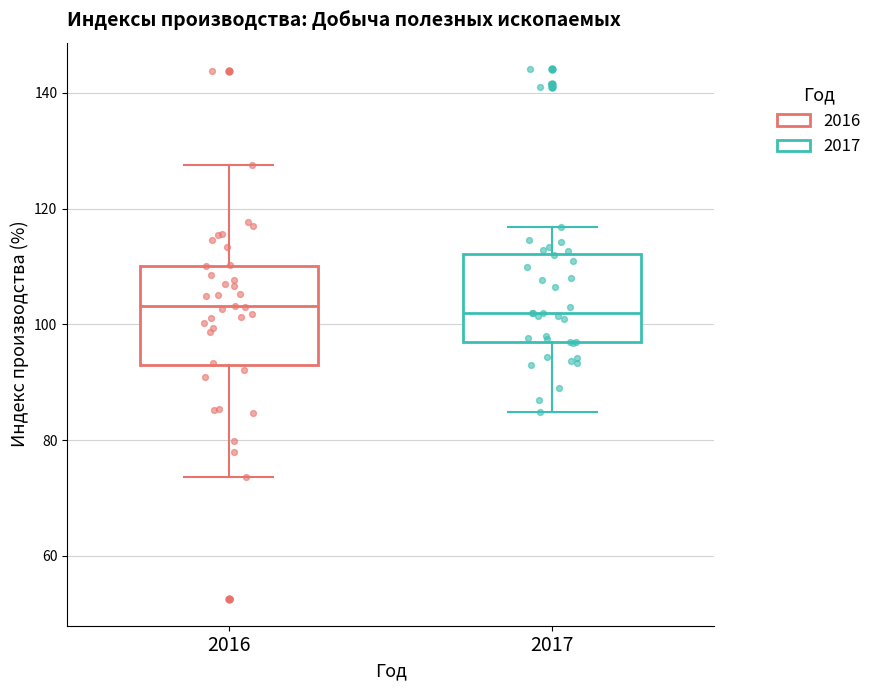

Reading left to right, transcribe this box plot: for each box, give where its median line is, the range the box spans, and where its two whiskers end, as read against the y-axis. The values are not printed on the chart, so give them approximately, as read against the axis.

2016: median 104, box 94 to 110, whiskers 74 to 128
2017: median 102, box 96 to 112, whiskers 84 to 116